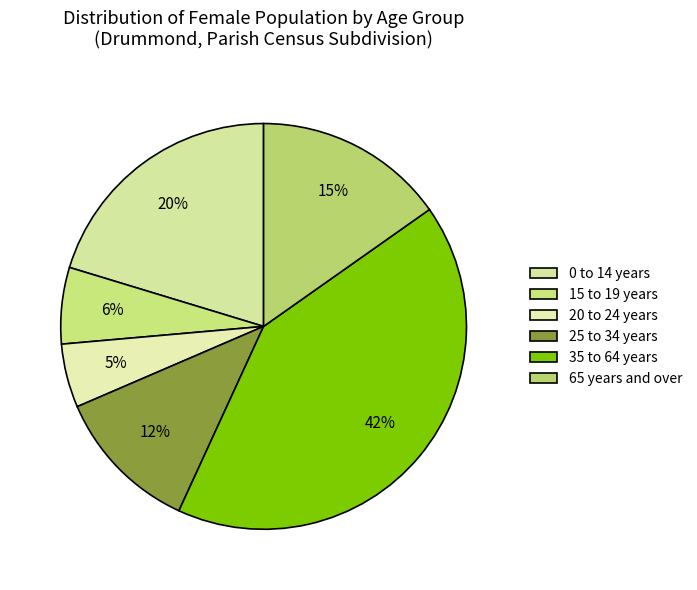

True or false: 65 years and over accounts for 15% of the total.

True